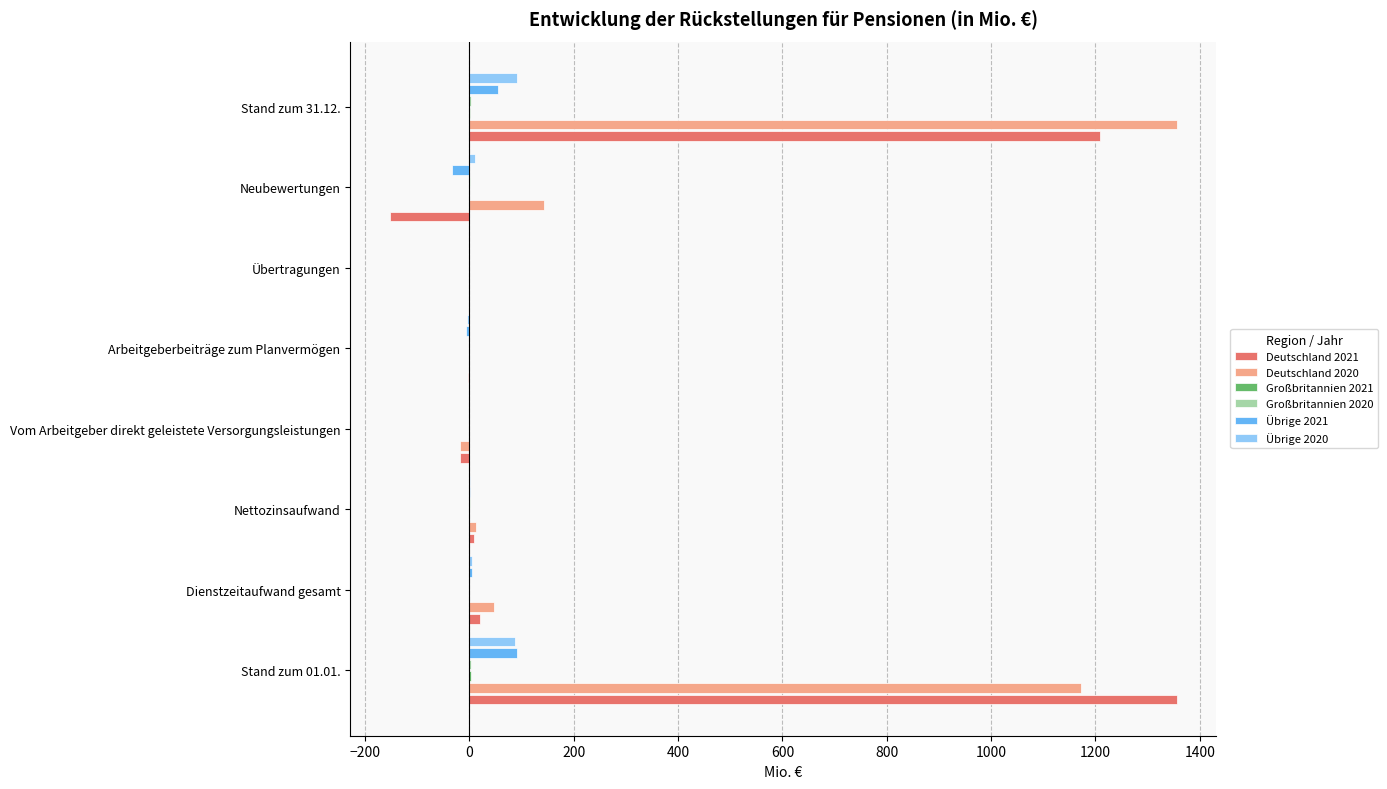

What is the sum of all Übrige 2020 values?

185.3